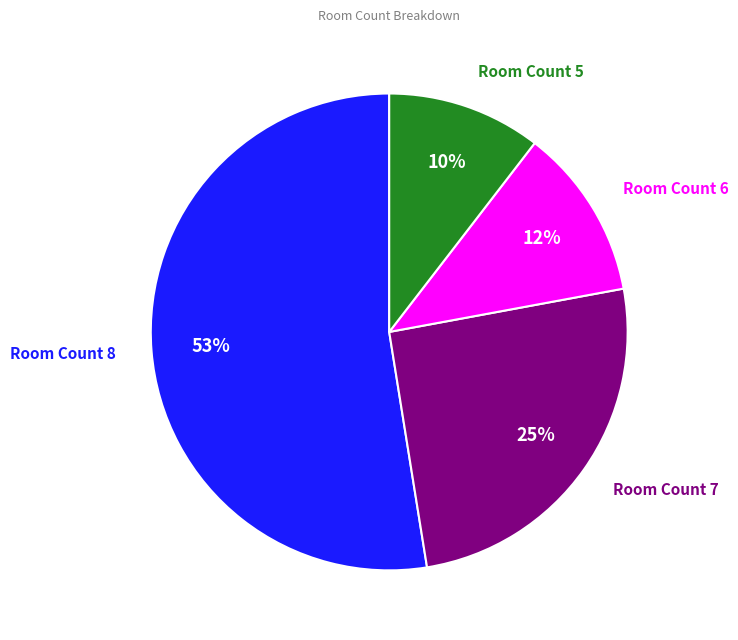

To the nearest percent, what is the average slice percentage?

25%